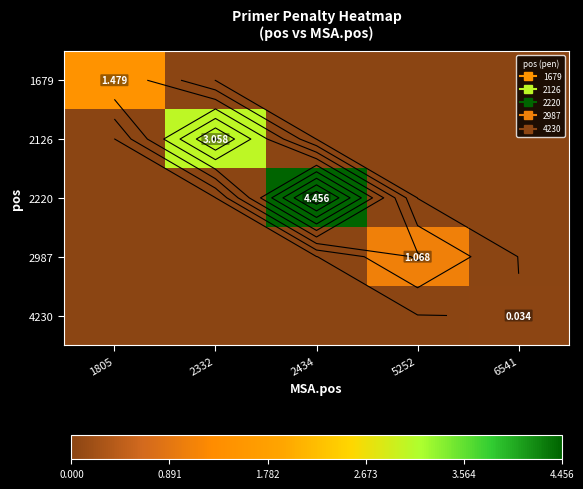

The value of 4230 at 5252 is -0.0. True or false?

False